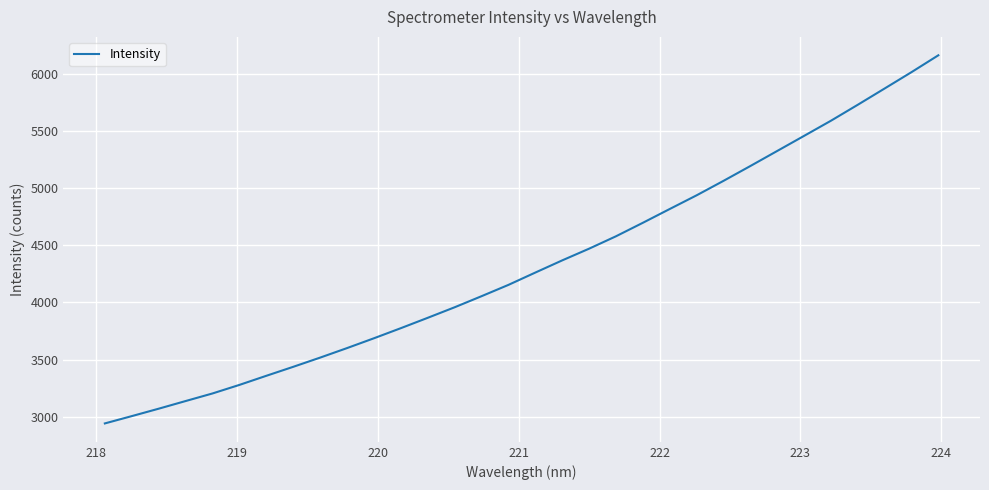

What is the difference between the maximum and minimum values?

3219.0